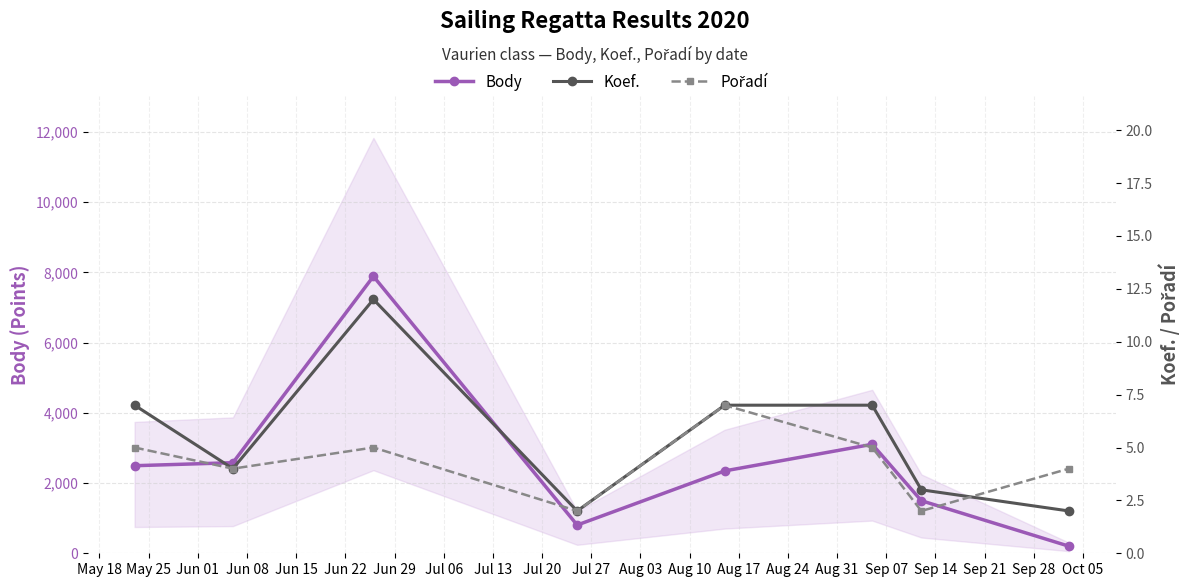

Reading left to right, extract all data points from this chart.

Body: 2494	2580	7888	804	2346	3104	1497	202
Koef.: 7	4	12	2	7	7	3	2
Pořadí: 5	4	5	2	7	5	2	4